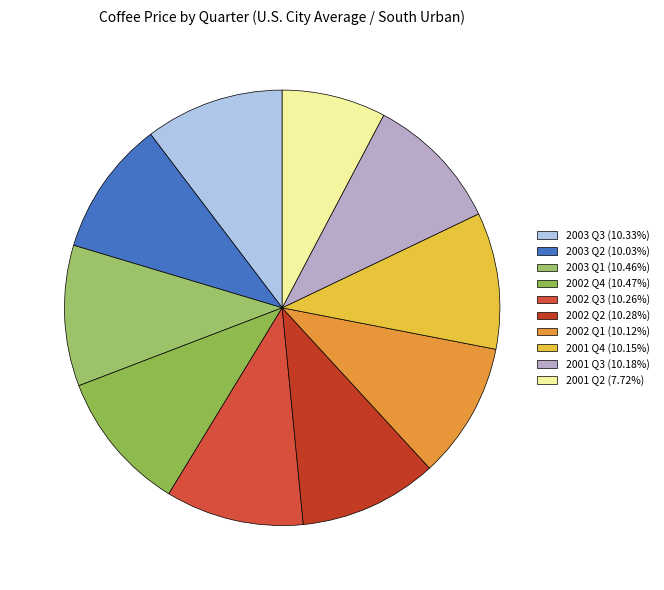

Rank the categories by value from highest to lowest.

2002 Q4, 2003 Q1, 2003 Q3, 2002 Q2, 2002 Q3, 2001 Q3, 2001 Q4, 2002 Q1, 2003 Q2, 2001 Q2